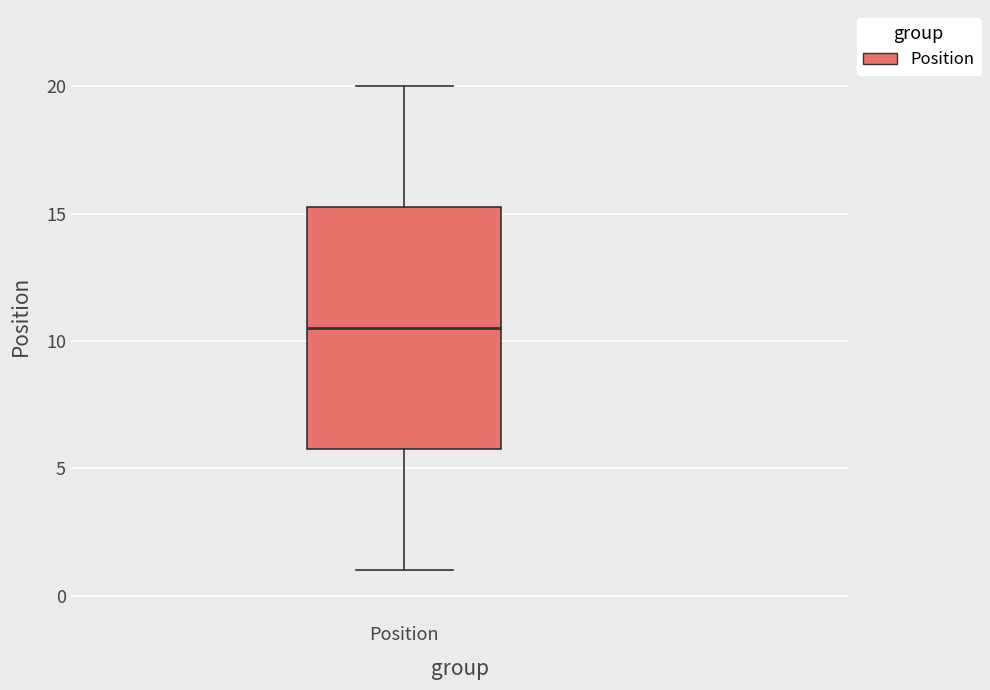

Transcribe this box plot: give where the median line is, the range the box spans, and where the two whiskers end, as read against the y-axis. The values are not printed on the chart, so give them approximately, as read against the axis.

median 10.5, box 6.0 to 15.5, whiskers 1.0 to 20.0